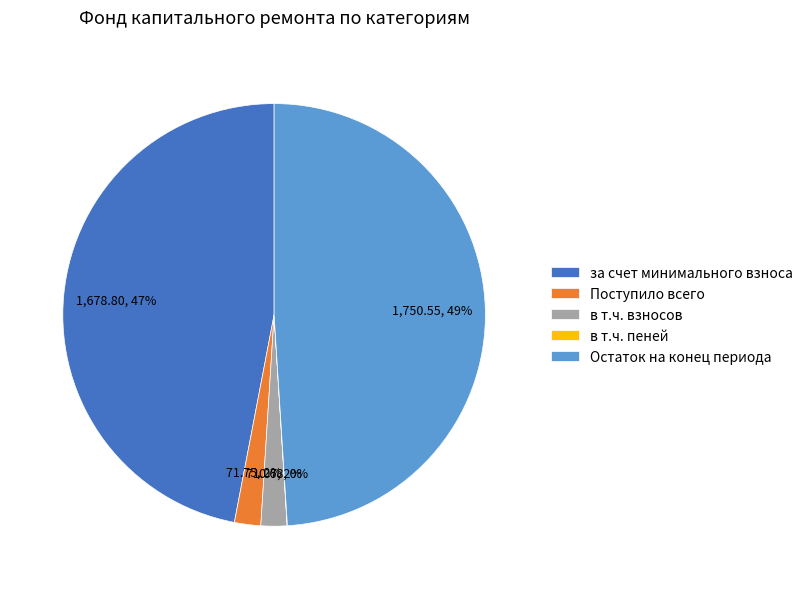

Which category has the biggest portion of the pie?

Остаток на конец периода